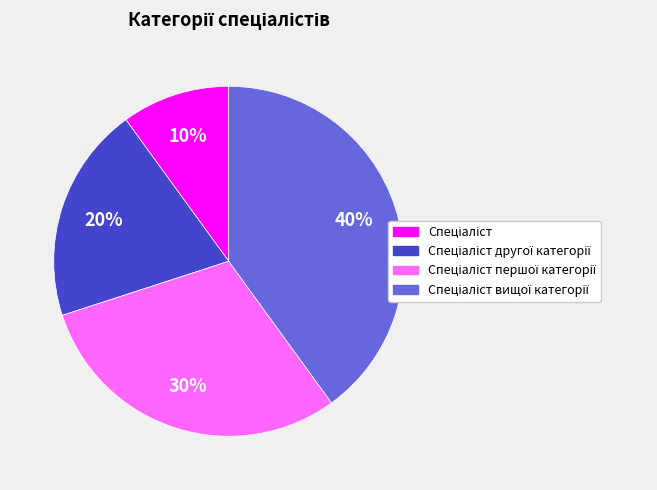

Is there any slice that represents more than half of the pie?

No